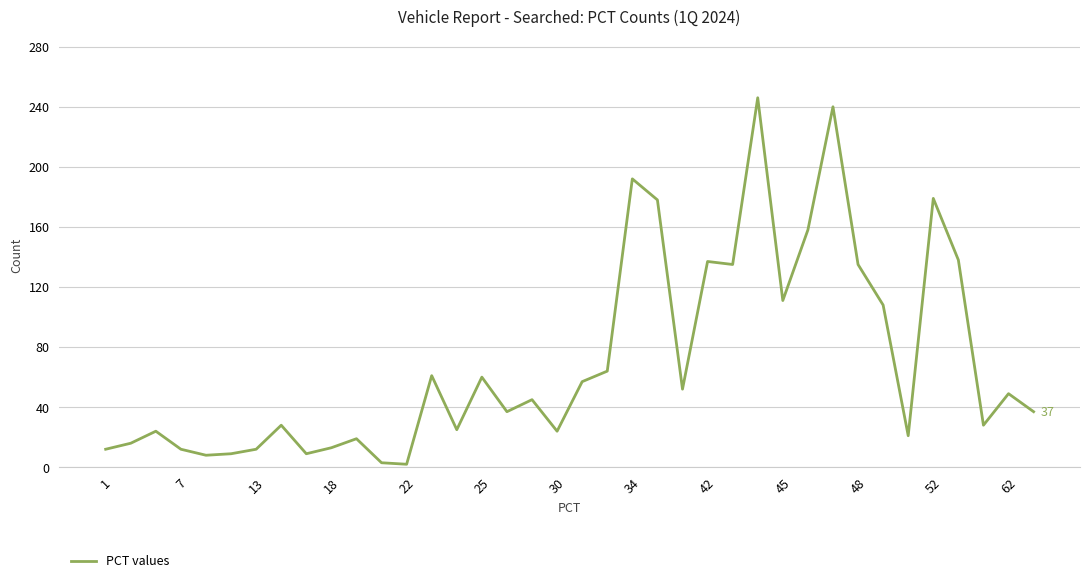

Approximately how many times larger is the value at 34 compared to 42?

1.4